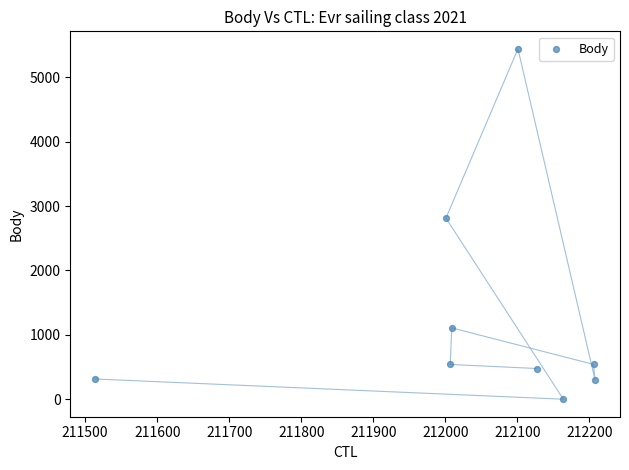

What Y value in the scatter plot is closest to 2722?

2814